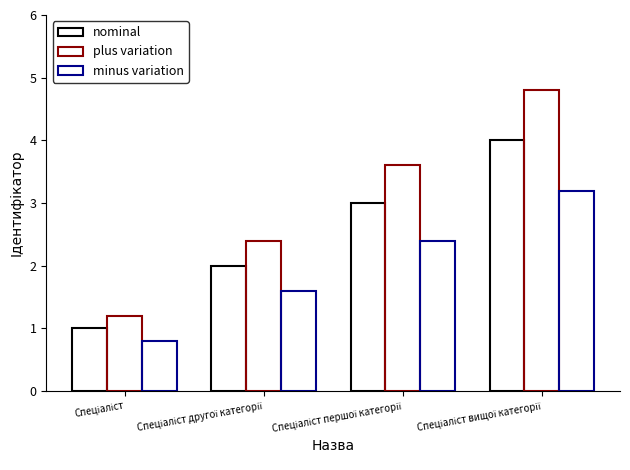

What is the value of the minus variation bar at the 3rd from the left?

2.4